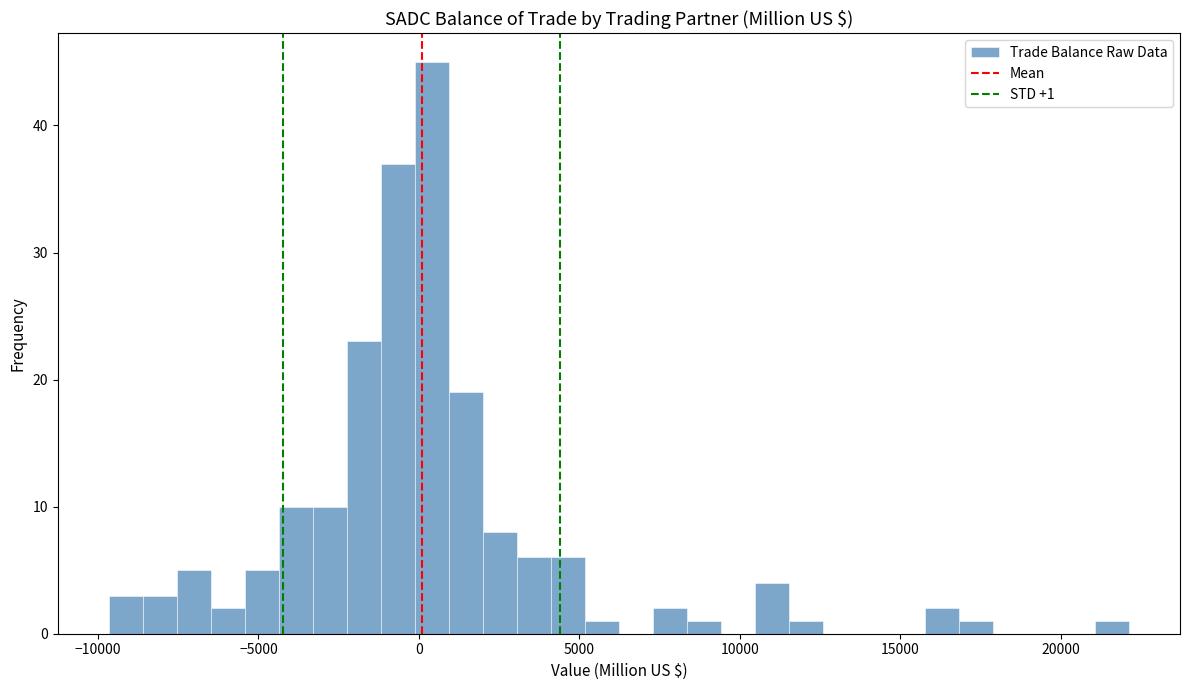

Around what value on the x-axis is the tallest bar? Give the approximate position of its centre, as read against the axis.

500